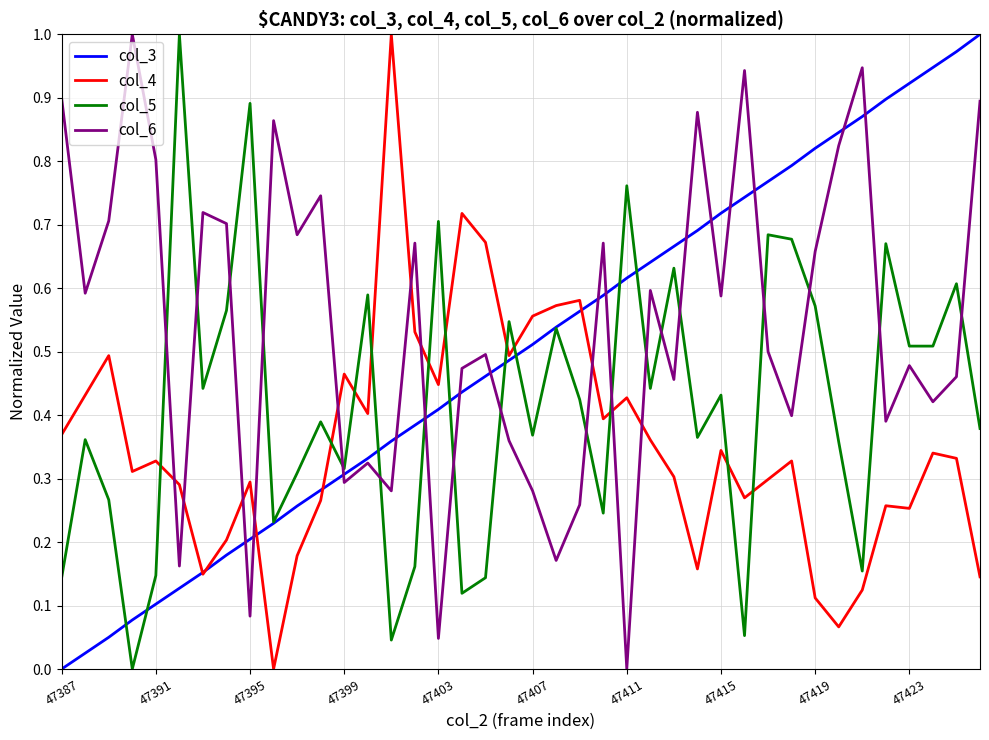

In col_6, how many points are higher than both neighbors (excluding endpoints)?

13